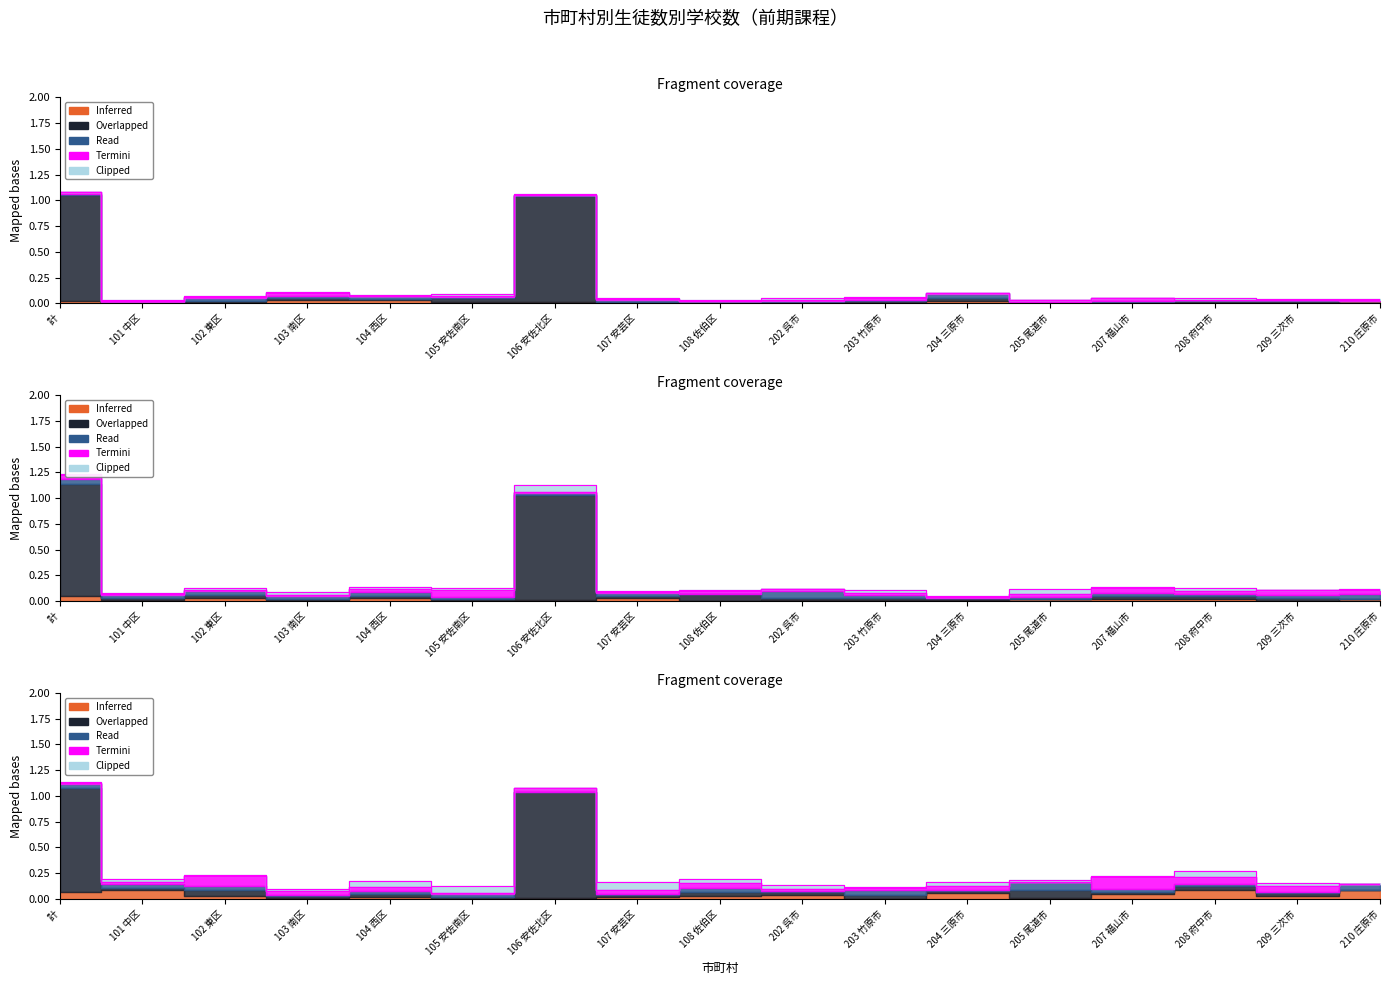

List the labels in order of Overlapped (計) value, largest first.

計, 106 安佐北区, 101 中区, 102 東区, 103 南区, 104 西区, 105 安佐南区, 107 安芸区, 108 佐伯区, 202 呉市, 203 竹原市, 204 三原市, 205 尾道市, 207 福山市, 208 府中市, 209 三次市, 210 庄原市